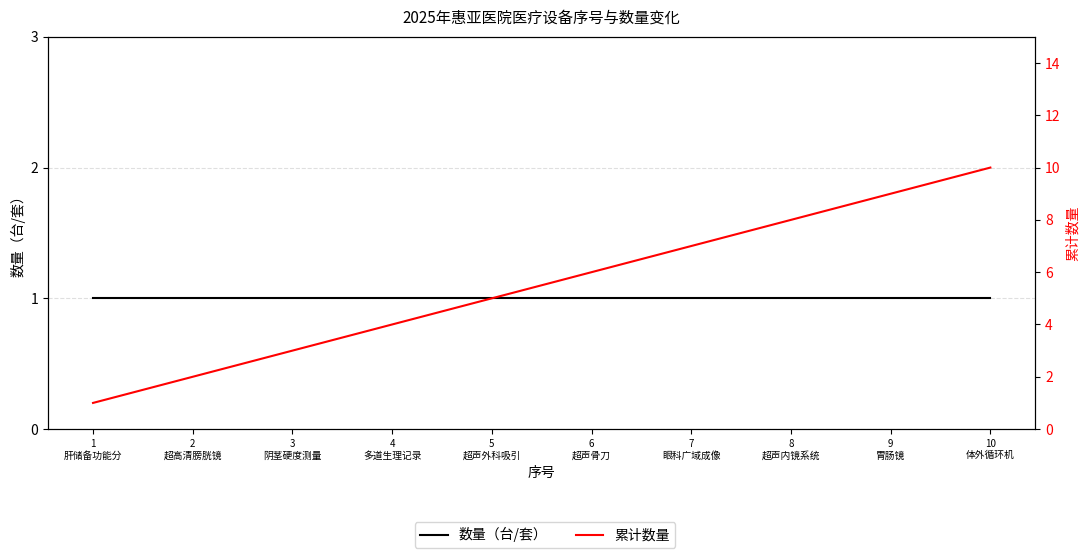

At which label does 累计数量 reach its minimum?

1
肝储备功能分